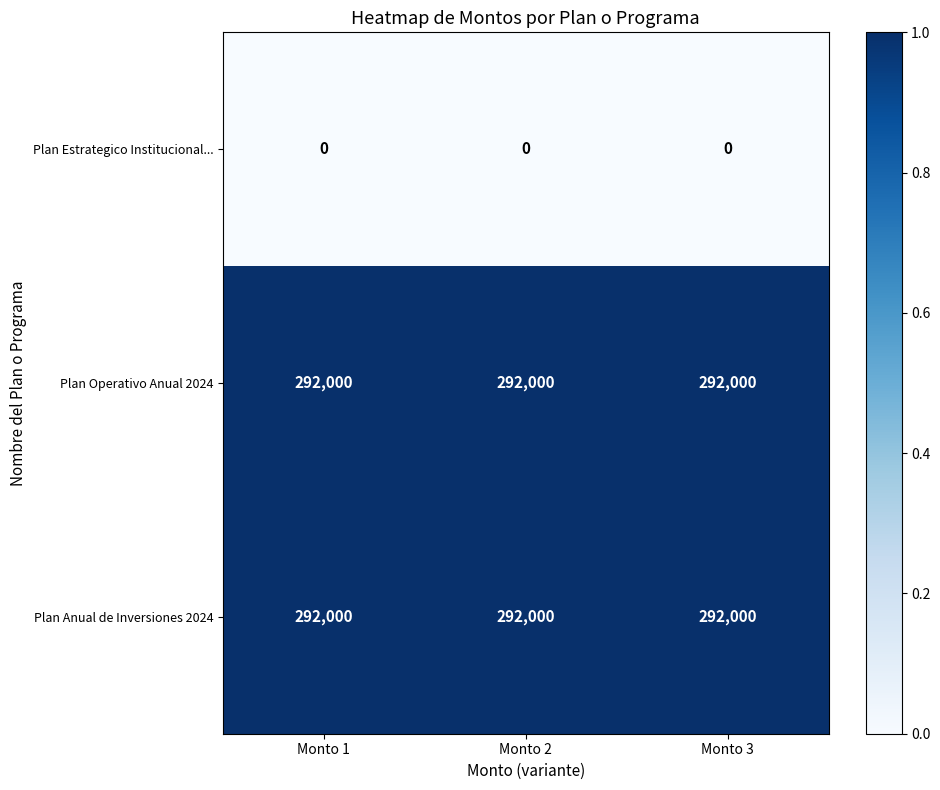

What is the maximum value shown in the chart?

292000